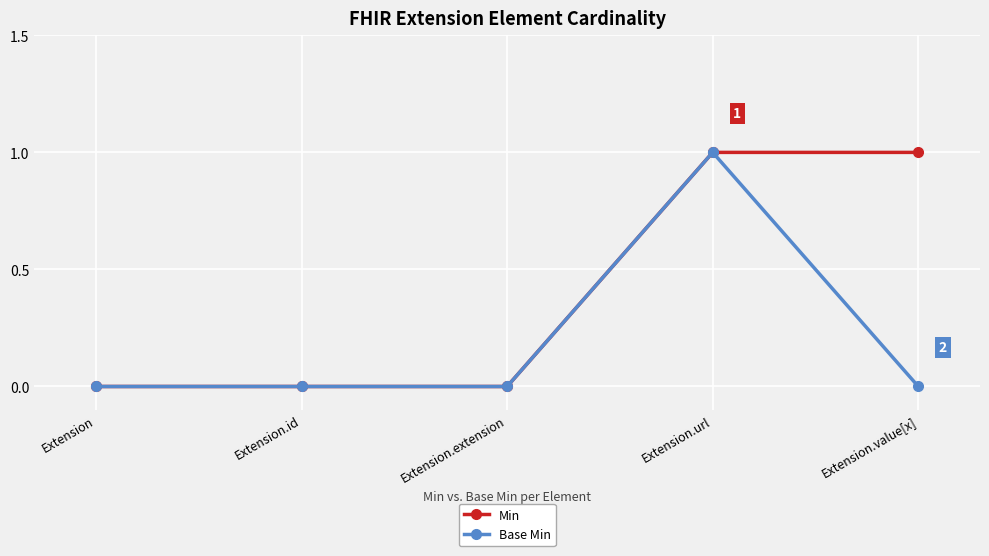

Rank the series at Extension.value[x] from highest to lowest value.

Min, Base Min